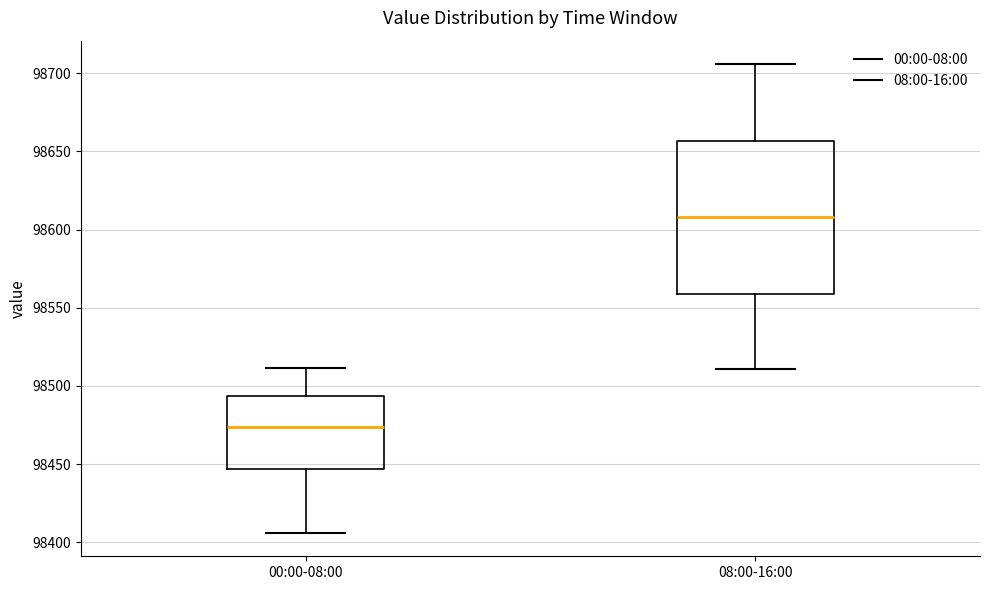

Comparing the boxes themselves (not the whiskers), which one is the tallest?

08:00-16:00